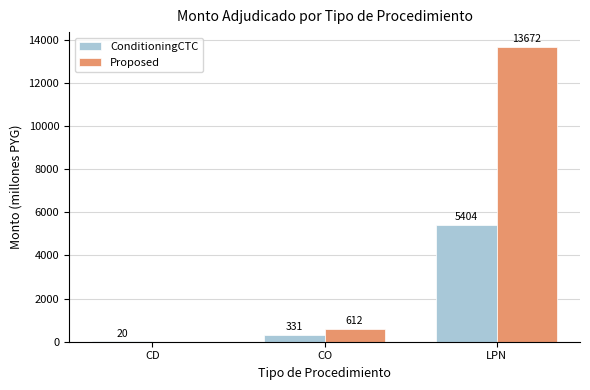

How many distinct data groups are displayed?

2